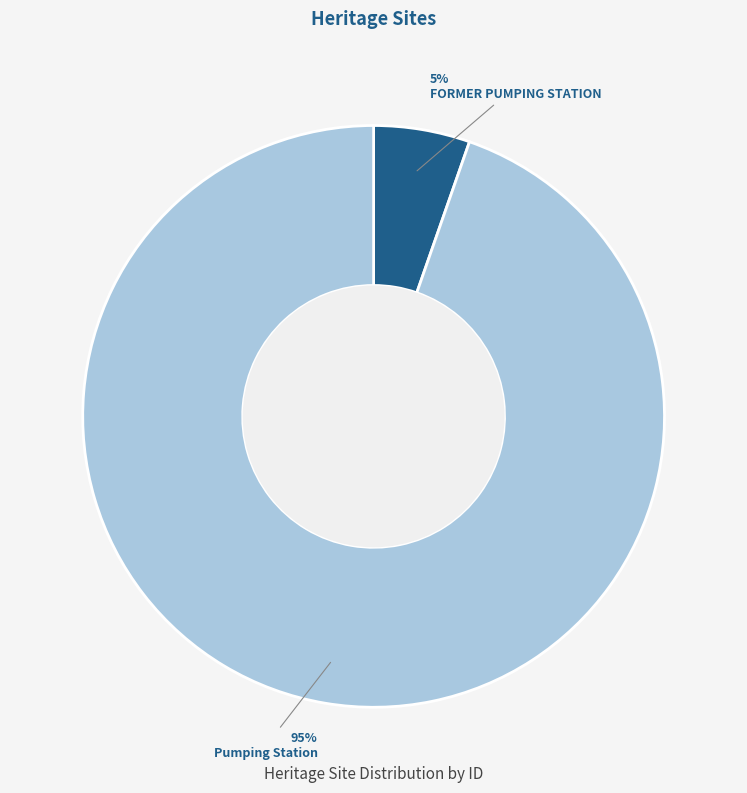

To the nearest percent, what is the average slice percentage?

50%